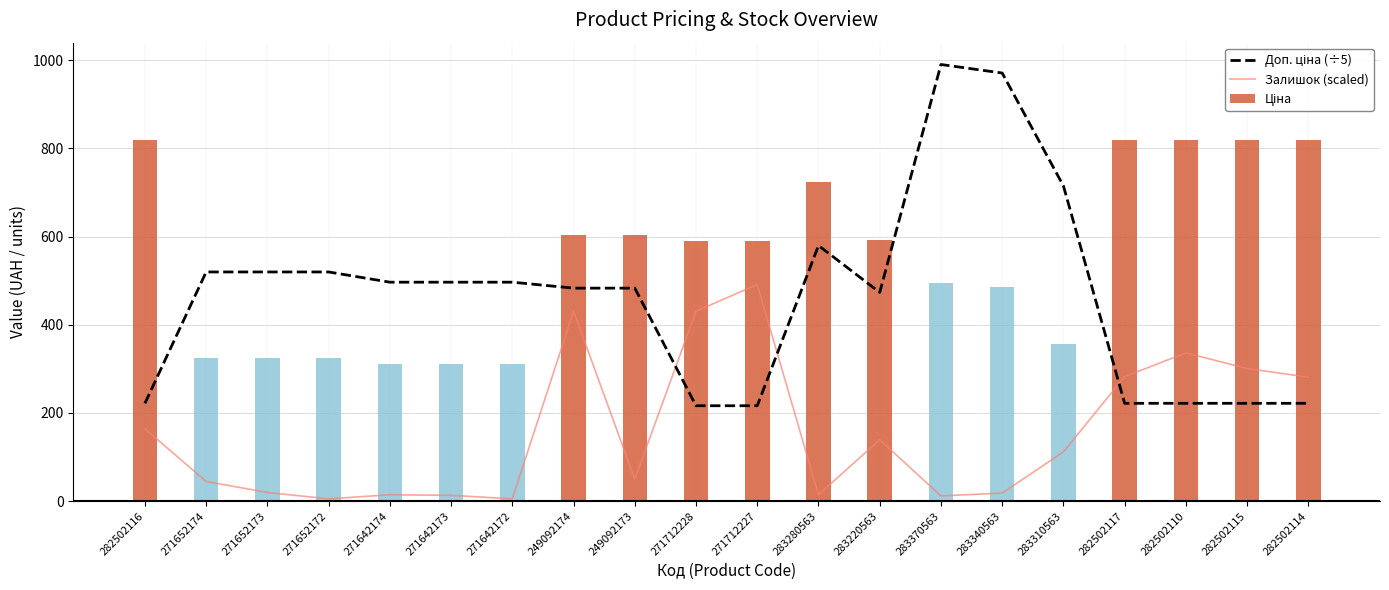

What is the difference between the highest and lowest values at 283280563?

710.0